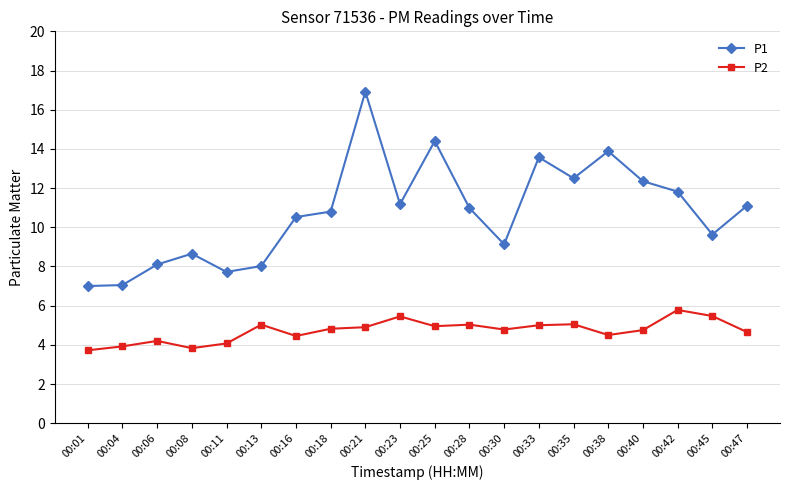

Which series has the widest spread of values?

P1